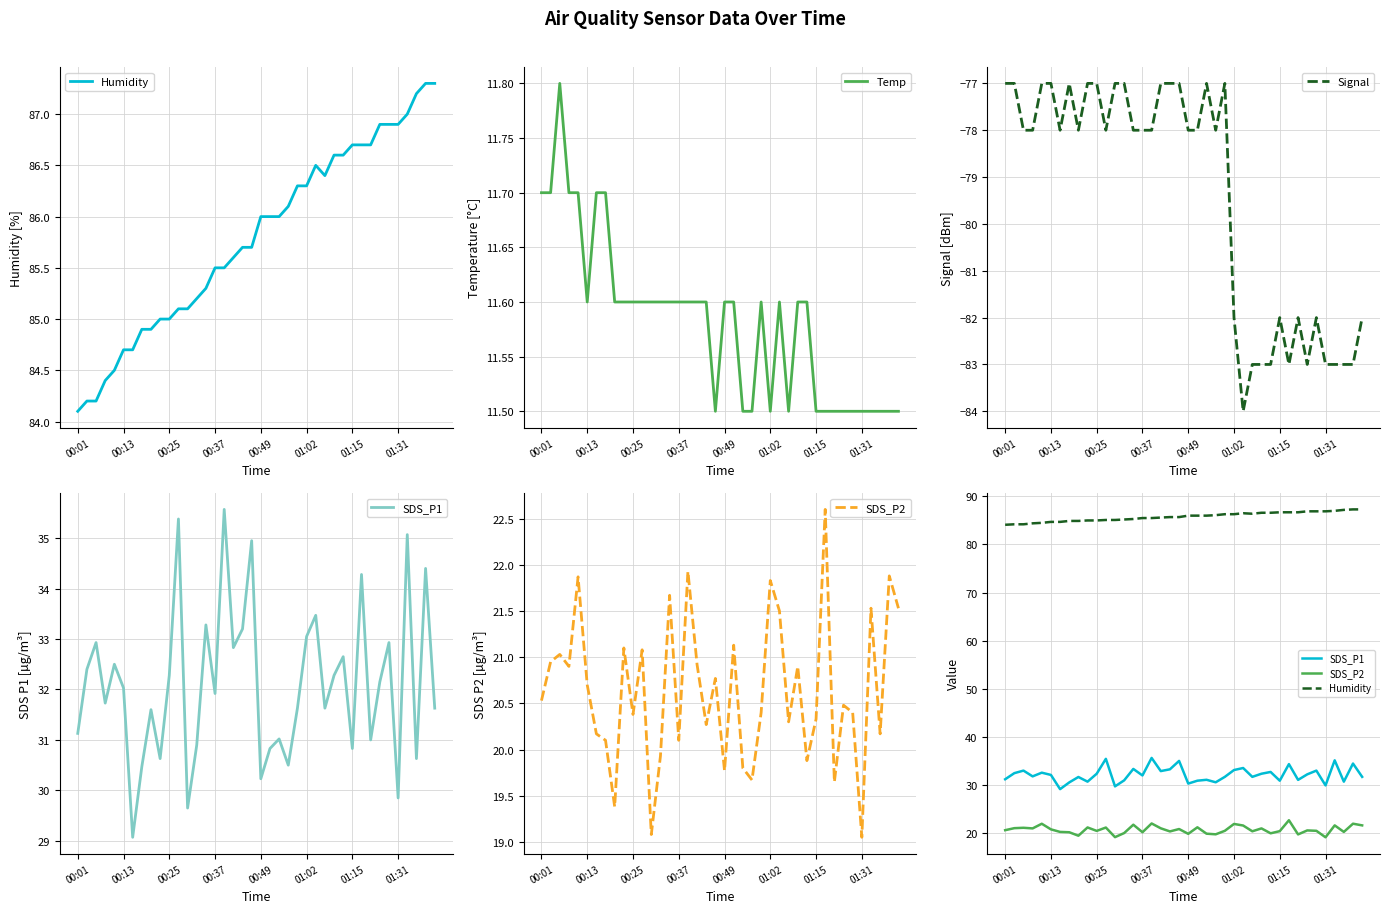

Which category has the lowest value across all series?

26